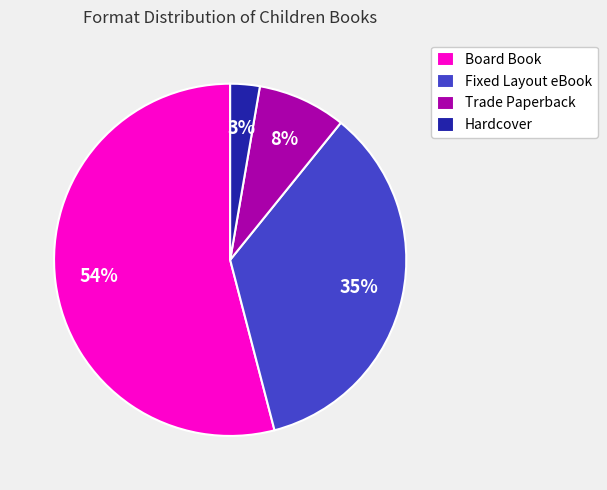

Which has a higher value, Trade Paperback or Fixed Layout eBook?

Fixed Layout eBook